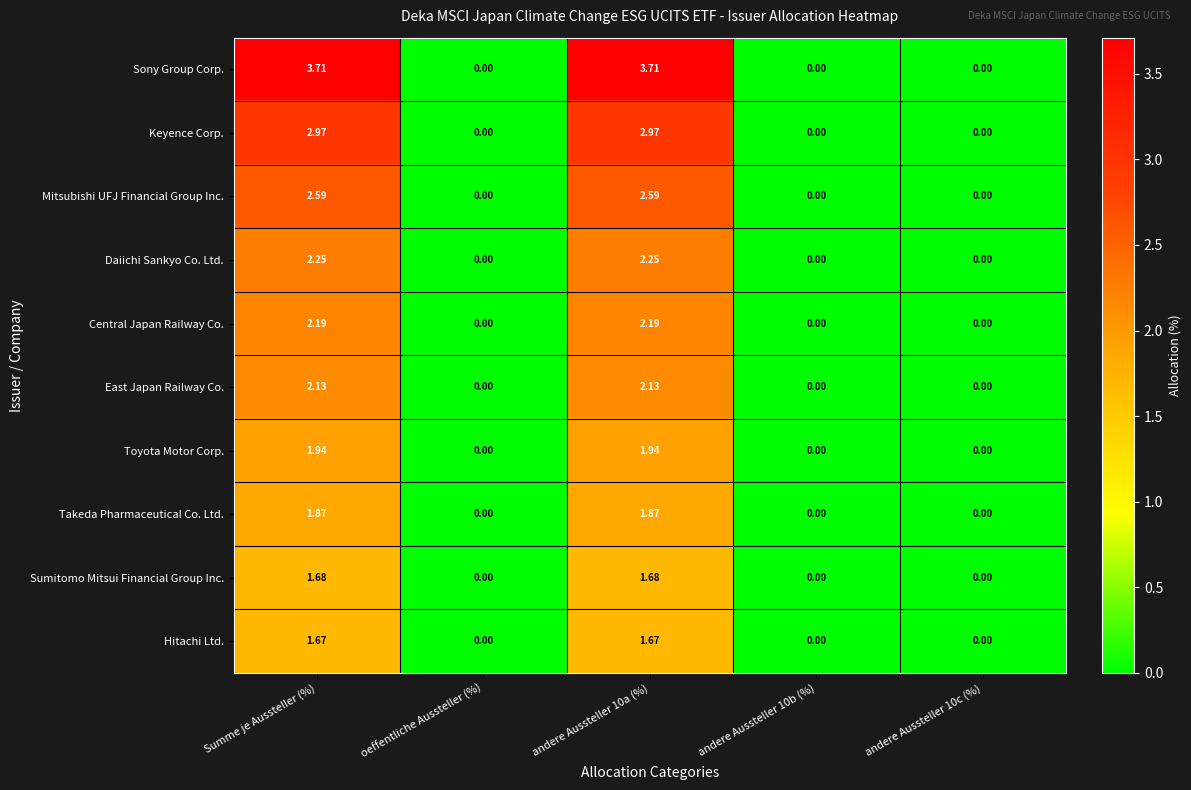

Which series changed the most between Summe je Aussteller (%) and andere Aussteller 10b (%)?

Sony Group Corp.